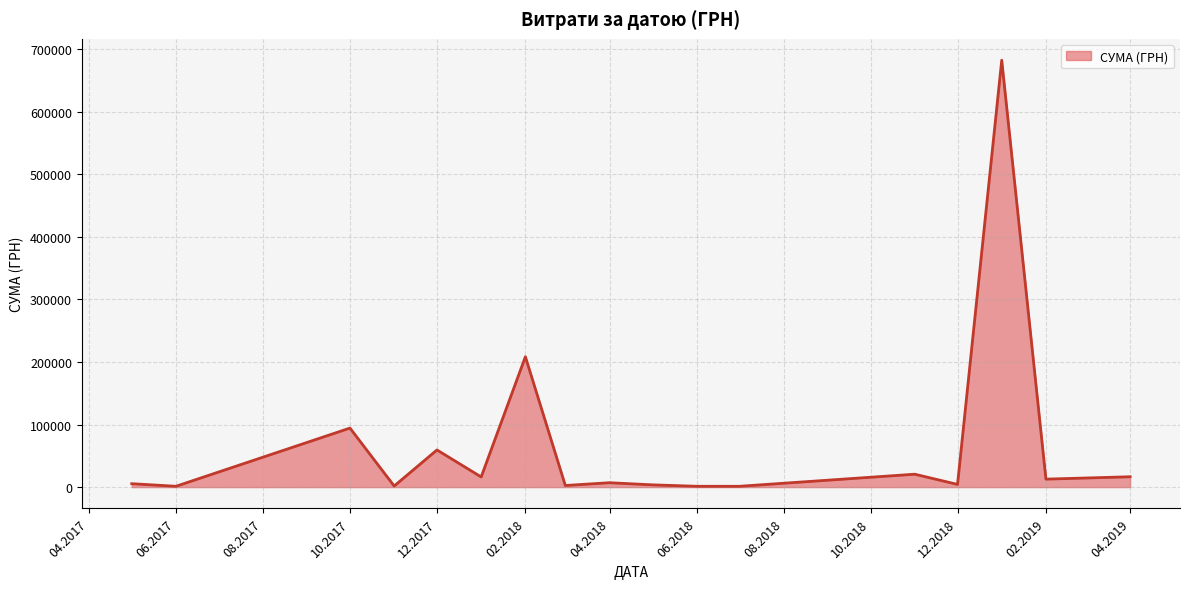

What is the maximum value shown in the chart?

682486.6